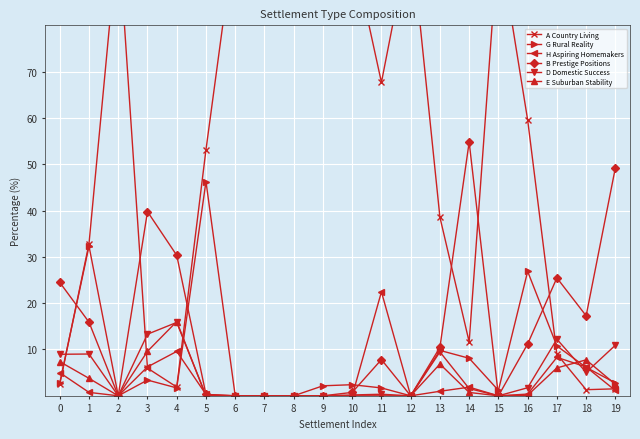

How many data points in B Prestige Positions are above 10?

10